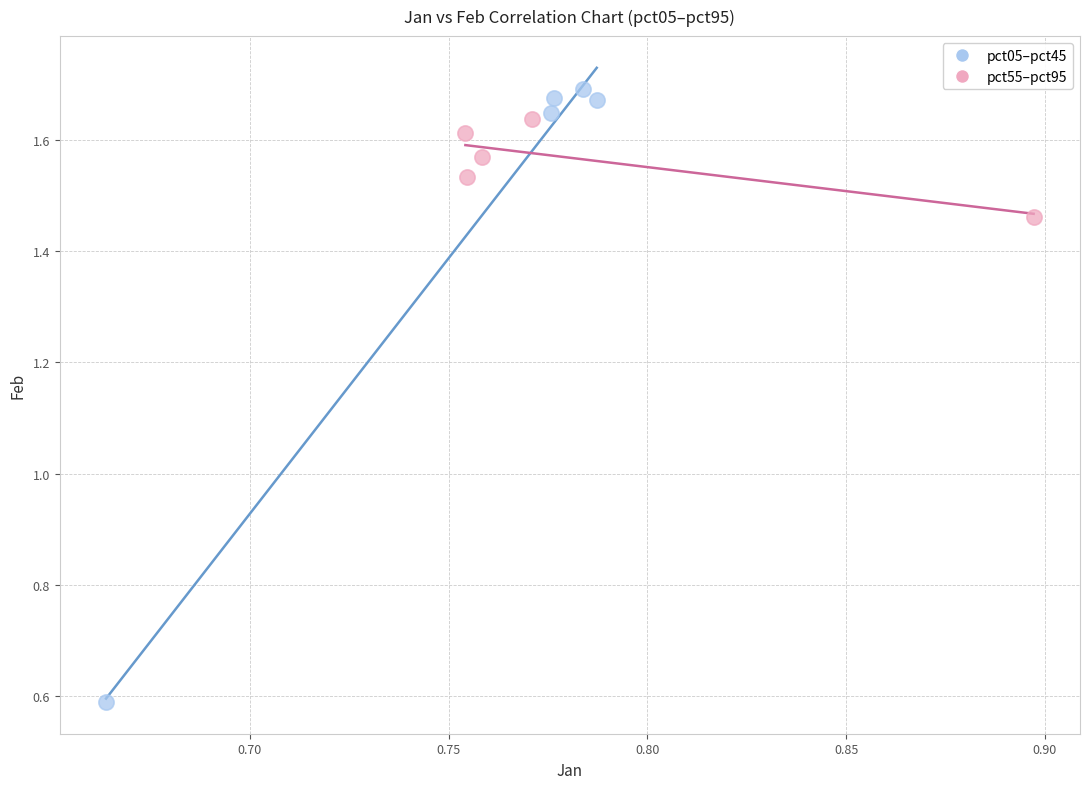

Which series contains the lowest Y value?

pct05–pct45